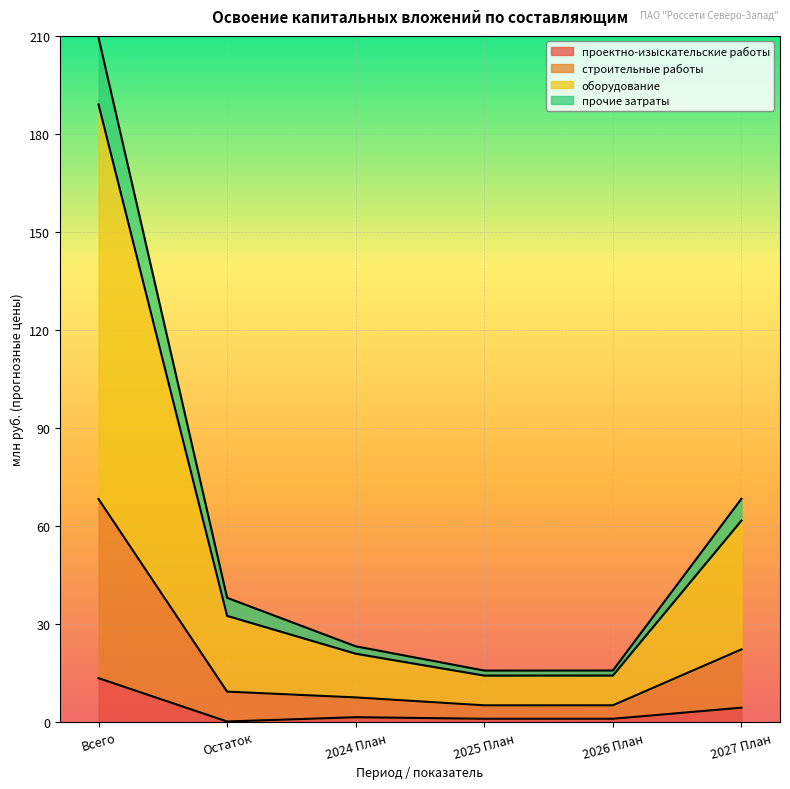

What is the highest value of the проектно-изыскательские работы series?

13.4